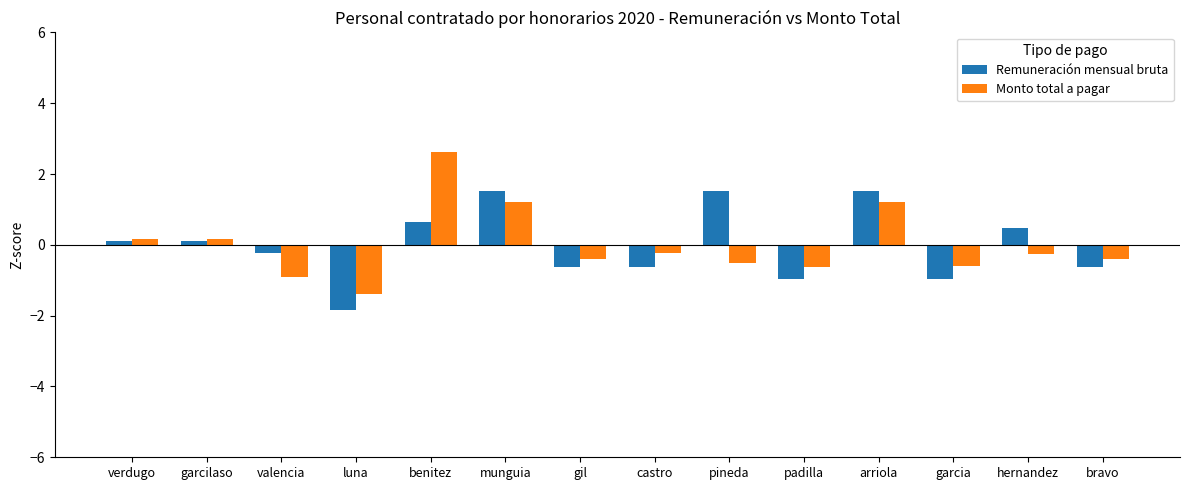

How many negative values does the Monto total a pagar series have?

9